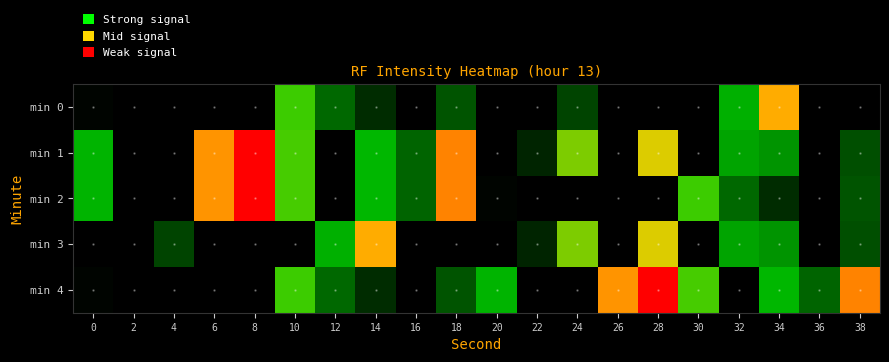

Reading right to left, transcribe all the data shown in this chart.

min 0: 38=-127.3	36=-126.5	34=-122.7	32=-124.3	30=-125.9	28=-126.3	26=-126.9	24=-124.9	22=-125.6	20=-126.7	18=-124.8	16=-127.0	14=-125.1	12=-124.7	10=-123.8	8=-127.5	6=-127.3	4=-127.3	2=-126.2	0=-125.3
min 1: 38=-124.8	36=-126.4	34=-124.5	32=-124.4	30=-126.3	28=-123.1	26=-126.9	24=-123.5	22=-125.1	20=-126.4	18=-122.5	16=-124.7	14=-124.2	12=-127.8	10=-123.8	8=-121.7	6=-122.6	4=-125.7	2=-126.9	0=-124.3
min 2: 38=-124.8	36=-127.0	34=-125.1	32=-124.7	30=-123.8	28=-127.5	26=-127.3	24=-127.3	22=-126.2	20=-125.3	18=-122.5	16=-124.7	14=-124.2	12=-127.8	10=-123.8	8=-121.7	6=-122.6	4=-125.7	2=-126.9	0=-124.3
min 3: 38=-124.8	36=-126.4	34=-124.5	32=-124.4	30=-126.3	28=-123.1	26=-126.9	24=-123.5	22=-125.1	20=-126.4	18=-127.3	16=-126.5	14=-122.7	12=-124.3	10=-125.9	8=-126.3	6=-126.9	4=-124.9	2=-125.6	0=-126.7
min 4: 38=-122.5	36=-124.7	34=-124.2	32=-127.8	30=-123.8	28=-121.7	26=-122.6	24=-125.7	22=-126.9	20=-124.3	18=-124.8	16=-127.0	14=-125.1	12=-124.7	10=-123.8	8=-127.5	6=-127.3	4=-127.3	2=-126.2	0=-125.3